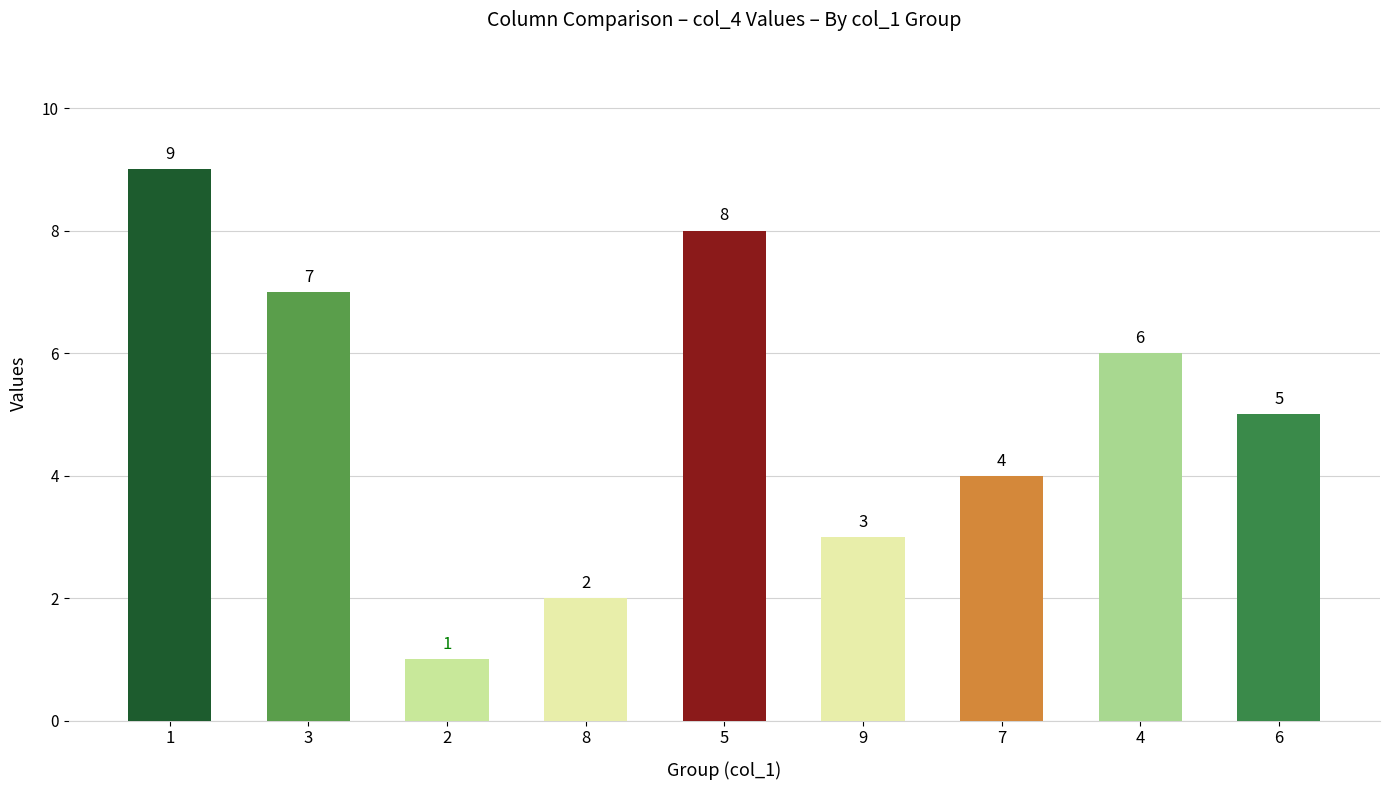

List the labels in order of value, smallest first.

2, 8, 9, 7, 6, 4, 3, 5, 1